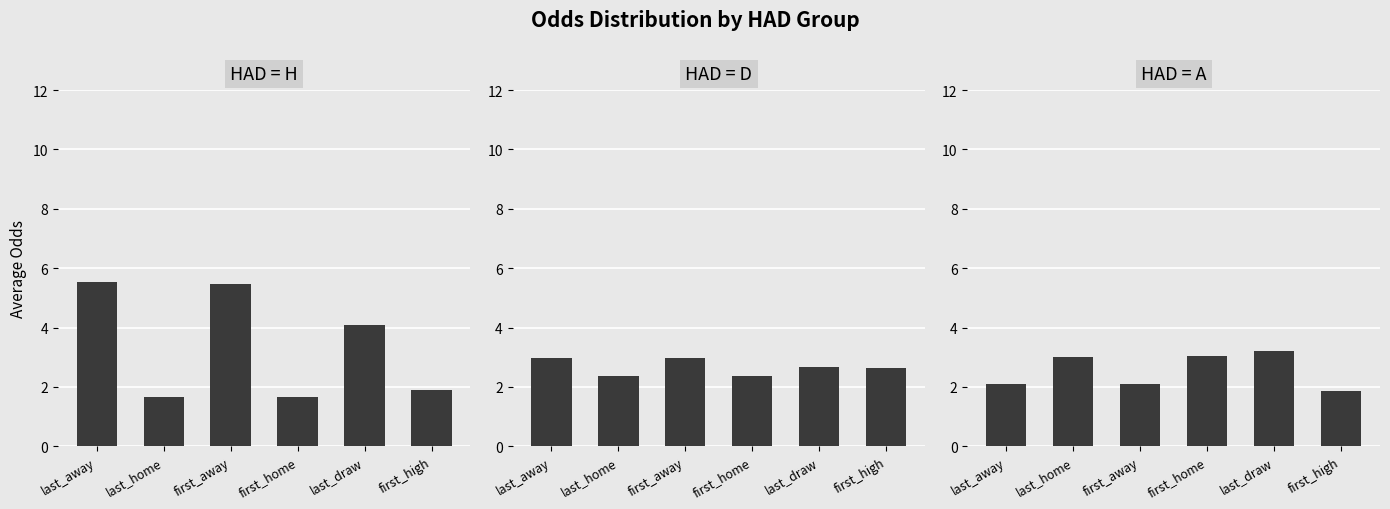

Is it true that A equals 1.6 at last_draw?

False